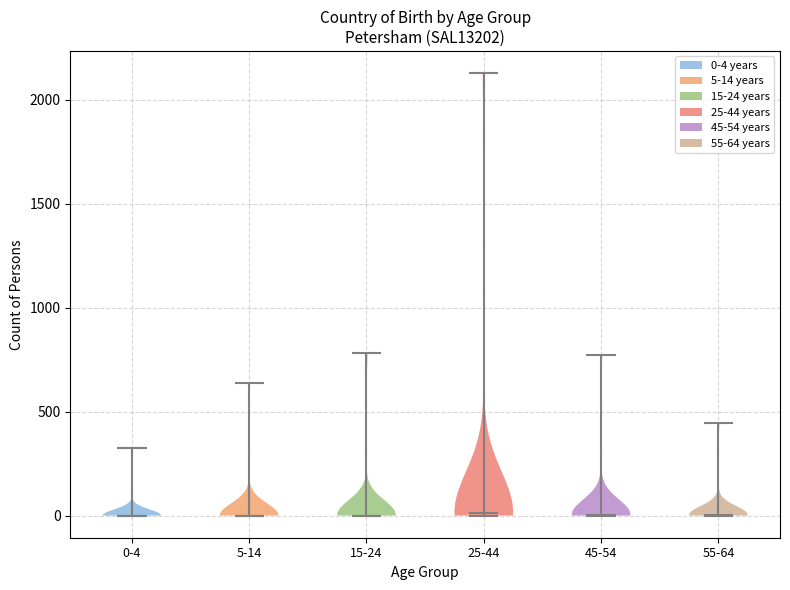

Reading left to right, read every violin against the y-axis: where its median line is, and the lowest and highest points it reaches. The values are not printed on the chart, so give them approximately, as read against the axis.

0-4: median line 0, lowest point 0, highest point 300
5-14: median line 0, lowest point 0, highest point 650
15-24: median line 0, lowest point 0, highest point 800
25-44: median line 0, lowest point 0, highest point 2150
45-54: median line 0, lowest point 0, highest point 750
55-64: median line 0, lowest point 0, highest point 450